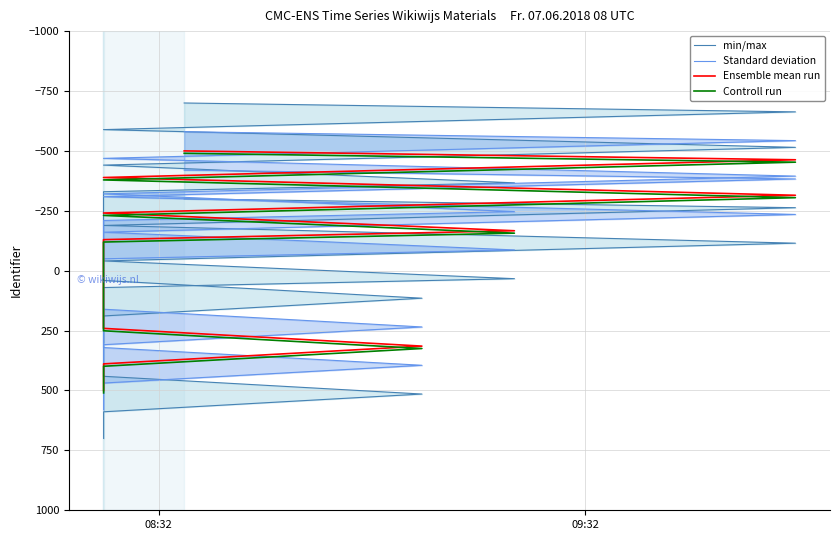

Rank the series by their maximum value, from lowest to highest.

Ensemble mean run, Controll run, Standard deviation, min/max